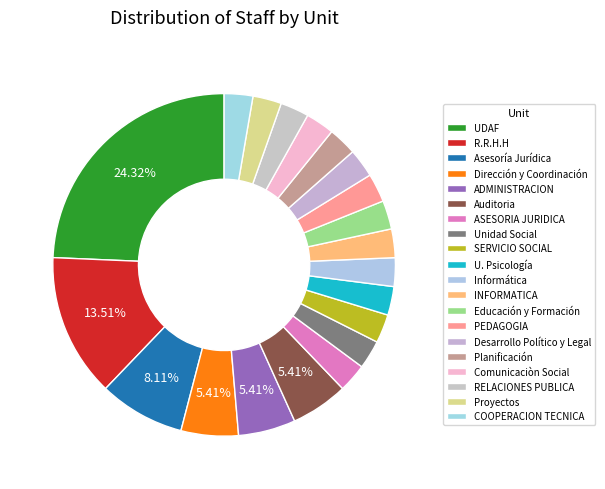

To the nearest percent, what is the difference between the largest and smallest slice percentages?

22%